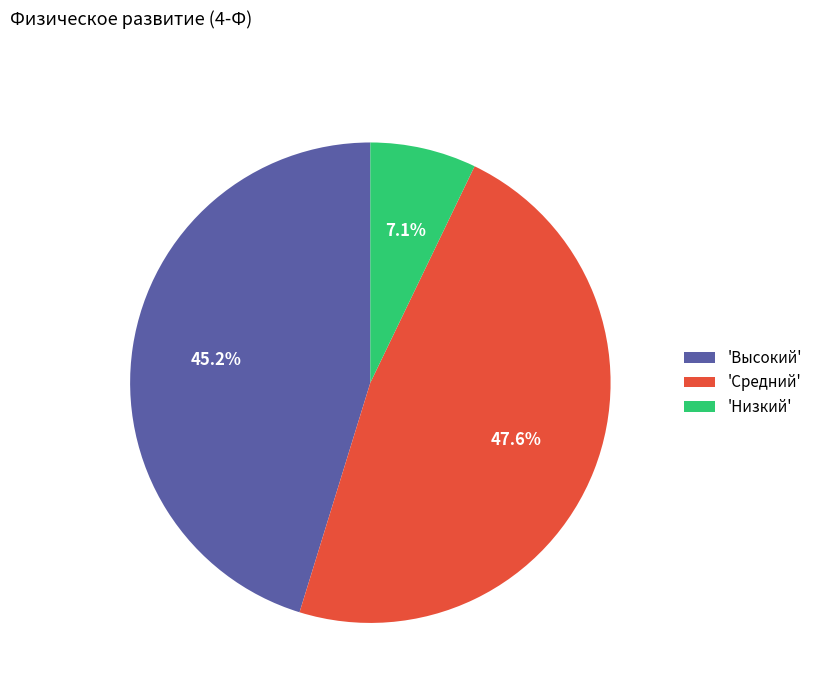

How many slices are in this pie chart?

3